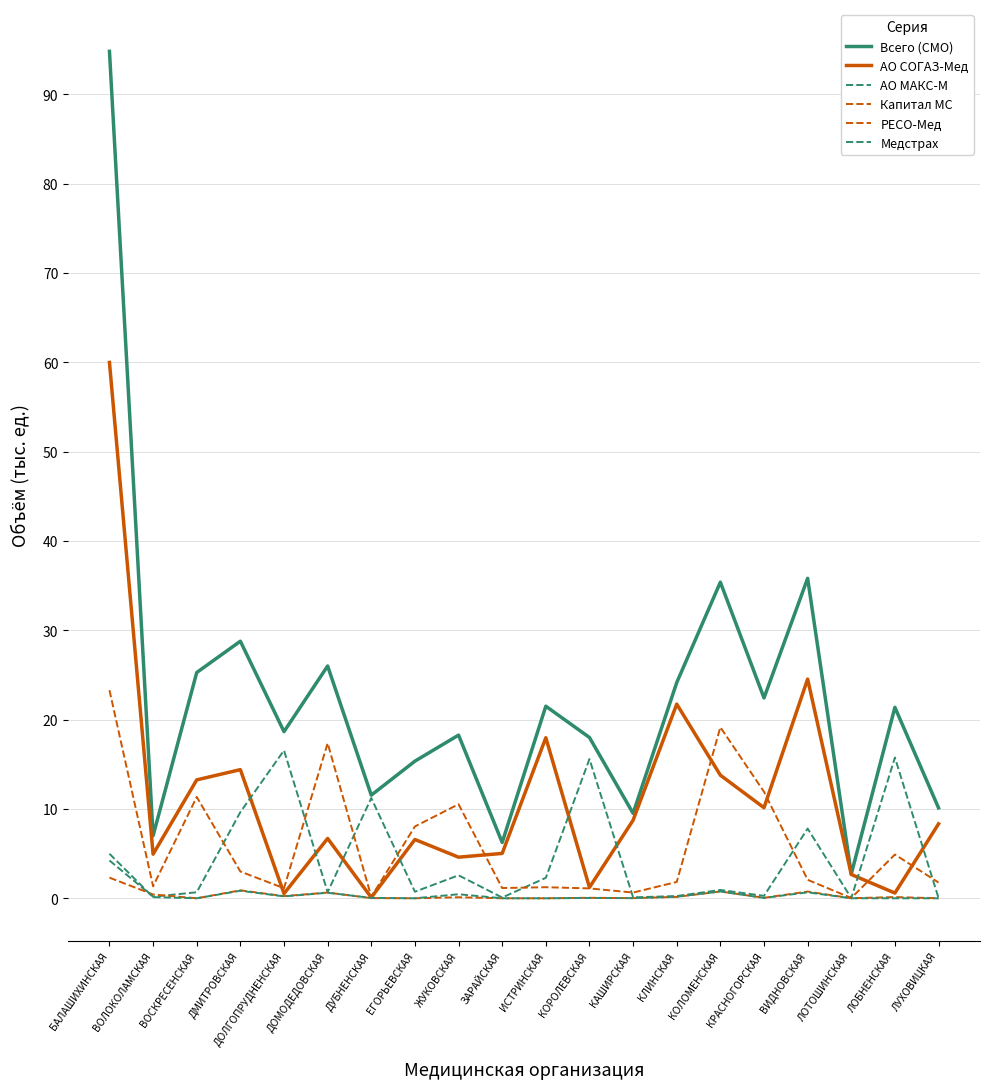

True or false: Всего (СМО) and АО СОГАЗ-Мед cross at least once.

False